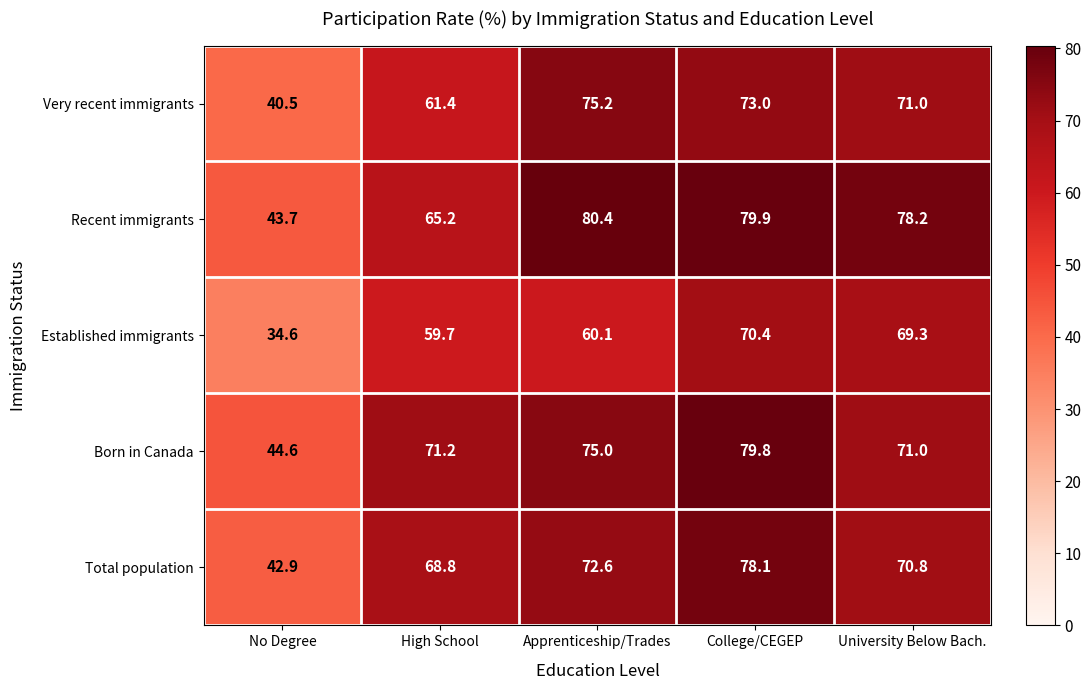

Reading left to right, transcribe all the data shown in this chart.

Very recent immigrants: No Degree=40.5	High School=61.4	Apprenticeship/Trades=75.2	College/CEGEP=73.0	University Below Bach.=71.0
Recent immigrants: No Degree=43.7	High School=65.2	Apprenticeship/Trades=80.4	College/CEGEP=79.9	University Below Bach.=78.2
Established immigrants: No Degree=34.6	High School=59.7	Apprenticeship/Trades=60.1	College/CEGEP=70.4	University Below Bach.=69.3
Born in Canada: No Degree=44.6	High School=71.2	Apprenticeship/Trades=75.0	College/CEGEP=79.8	University Below Bach.=71.0
Total population: No Degree=42.9	High School=68.8	Apprenticeship/Trades=72.6	College/CEGEP=78.1	University Below Bach.=70.8